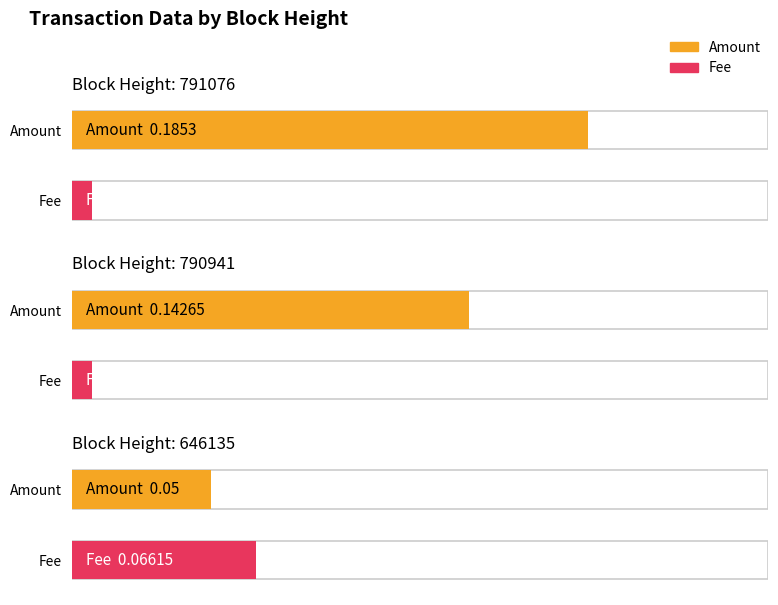

Between 790941 and 791076, which is larger?

791076